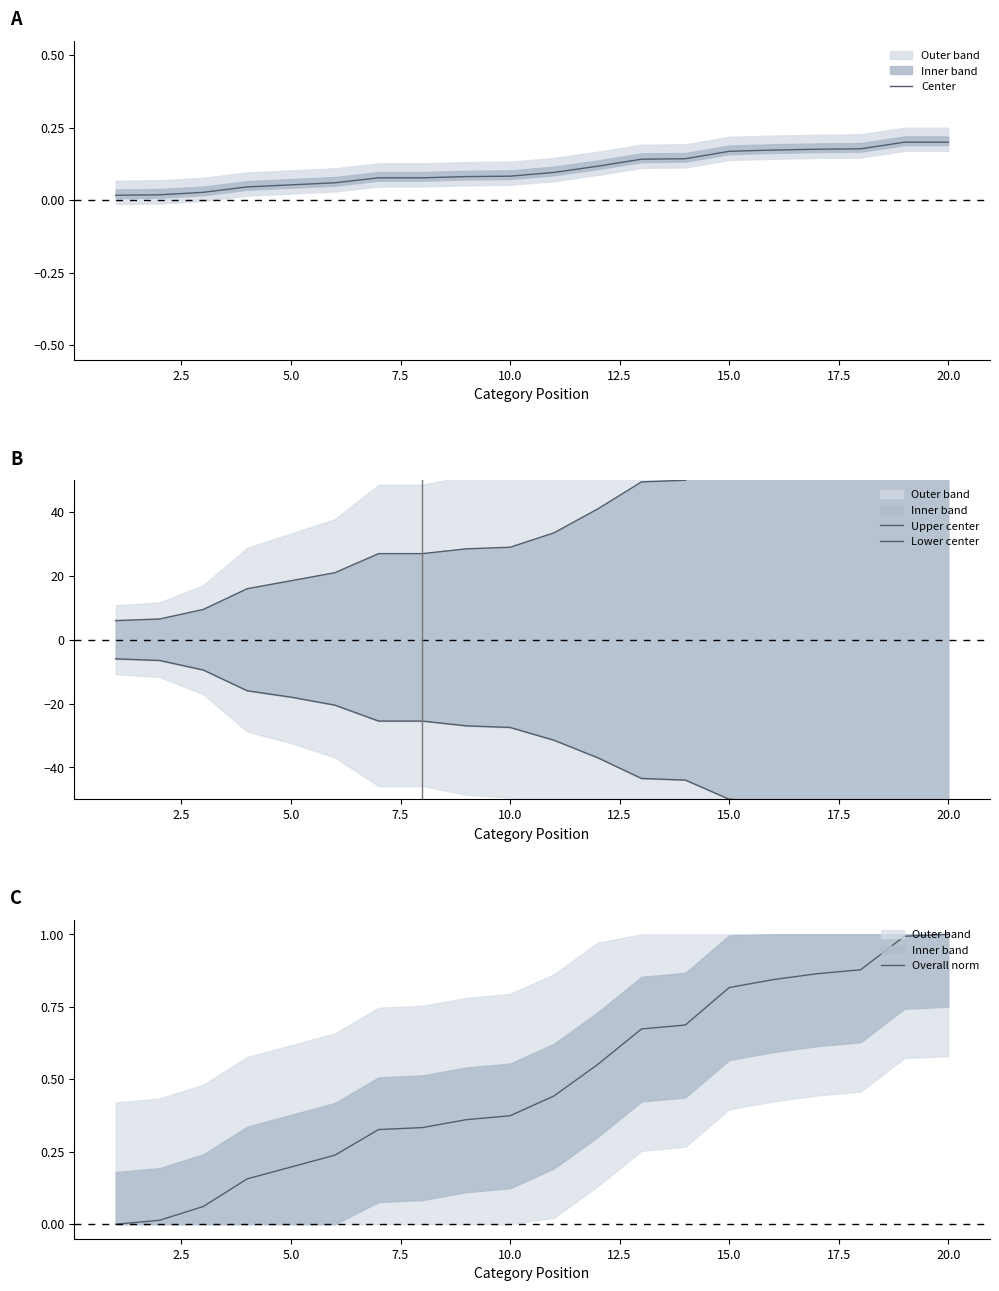

The Overall norm series shows 0.2 at 5.0. True or false?

True